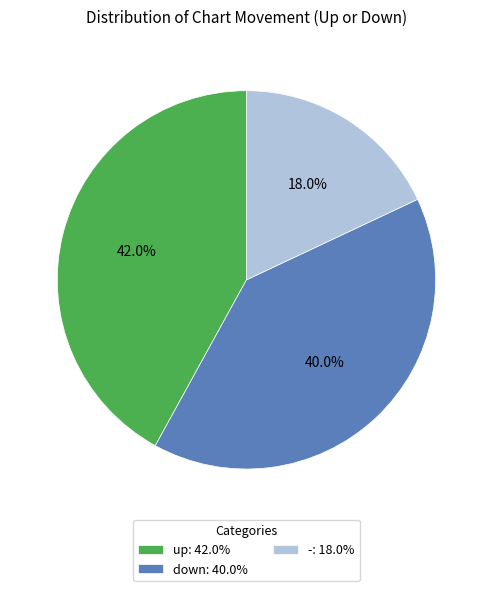

How many segments does this pie chart have?

3